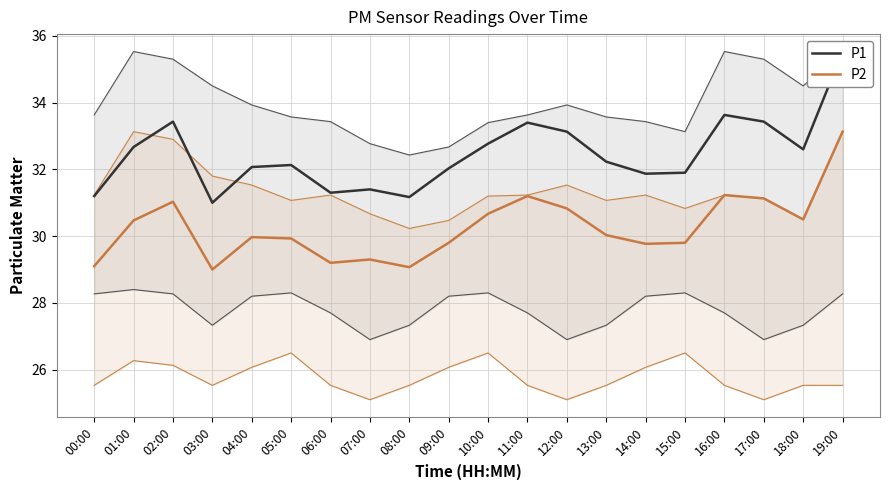

Reading left to right, list all the values displayed in this chart.

P1: 00:00=31.2	01:00=32.7	02:00=33.4	03:00=31.0	04:00=32.1	05:00=32.1	06:00=31.3	07:00=31.4	08:00=31.2	09:00=32.0	10:00=32.8	11:00=33.4	12:00=33.1	13:00=32.2	14:00=31.9	15:00=31.9	16:00=33.6	17:00=33.4	18:00=32.6	19:00=35.5
P2: 00:00=29.1	01:00=30.5	02:00=31.0	03:00=29.0	04:00=30.0	05:00=29.9	06:00=29.2	07:00=29.3	08:00=29.1	09:00=29.8	10:00=30.7	11:00=31.2	12:00=30.8	13:00=30.0	14:00=29.8	15:00=29.8	16:00=31.2	17:00=31.1	18:00=30.5	19:00=33.1